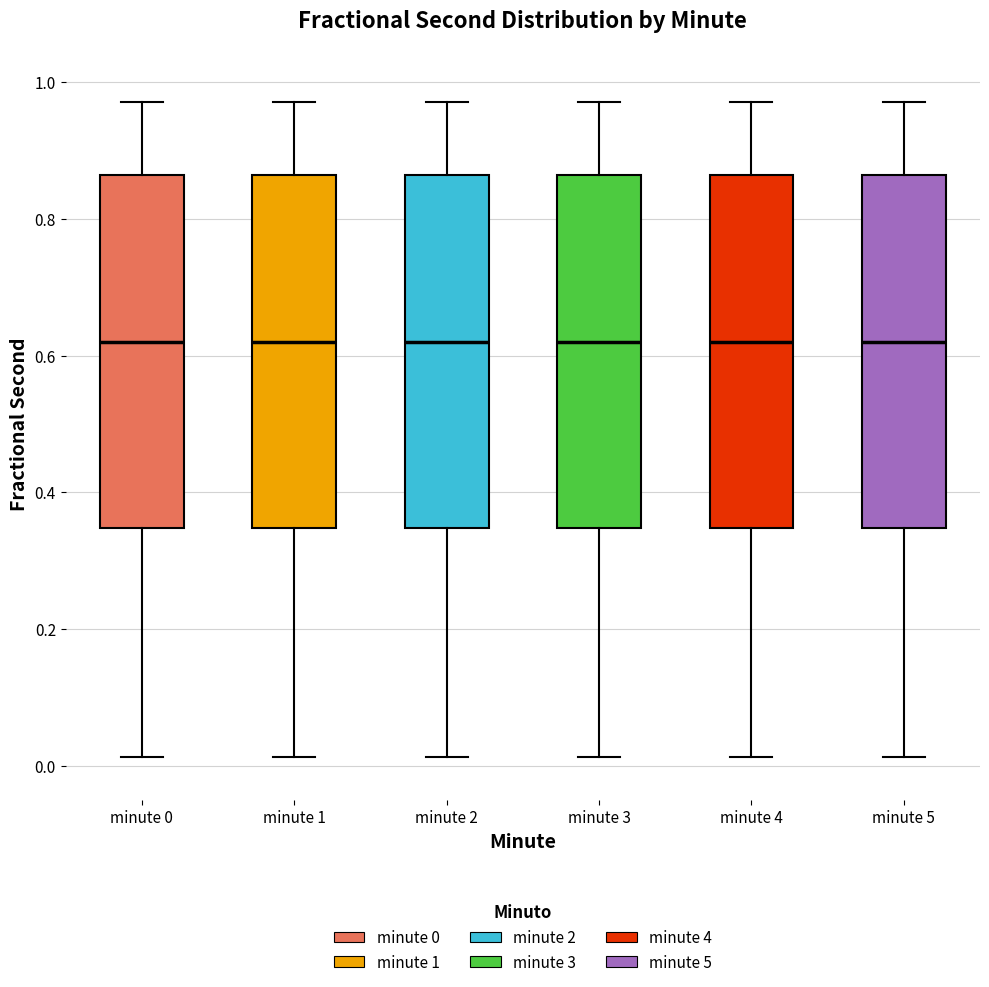

Reading left to right, transcribe this box plot: for each box, give where its median line is, the range the box spans, and where its two whiskers end, as read against the y-axis. The values are not printed on the chart, so give them approximately, as read against the axis.

minute 0: median 0.62, box 0.34 to 0.86, whiskers 0.02 to 0.98
minute 1: median 0.62, box 0.34 to 0.86, whiskers 0.02 to 0.98
minute 2: median 0.62, box 0.34 to 0.86, whiskers 0.02 to 0.98
minute 3: median 0.62, box 0.34 to 0.86, whiskers 0.02 to 0.98
minute 4: median 0.62, box 0.34 to 0.86, whiskers 0.02 to 0.98
minute 5: median 0.62, box 0.34 to 0.86, whiskers 0.02 to 0.98